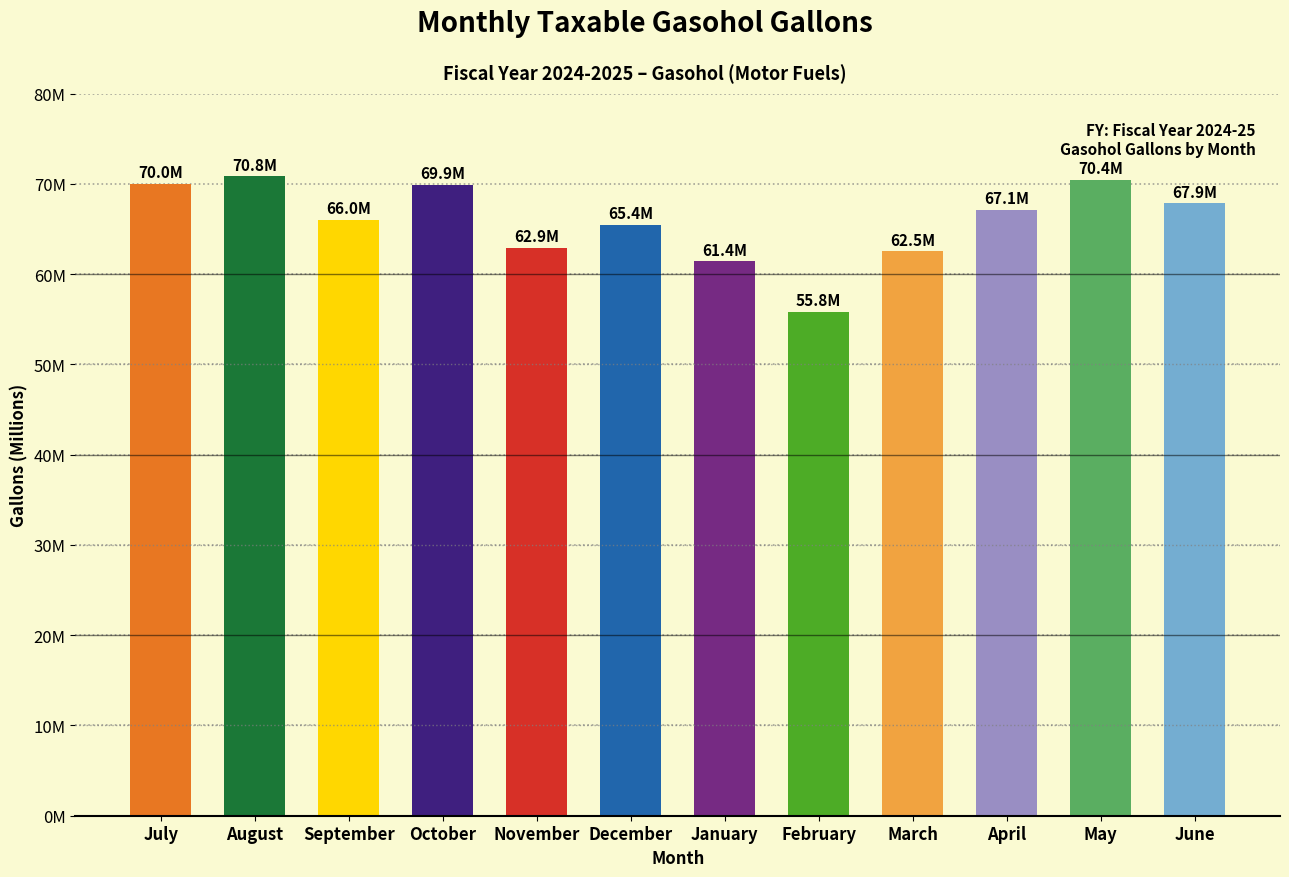

How many distinct data groups are displayed?

1